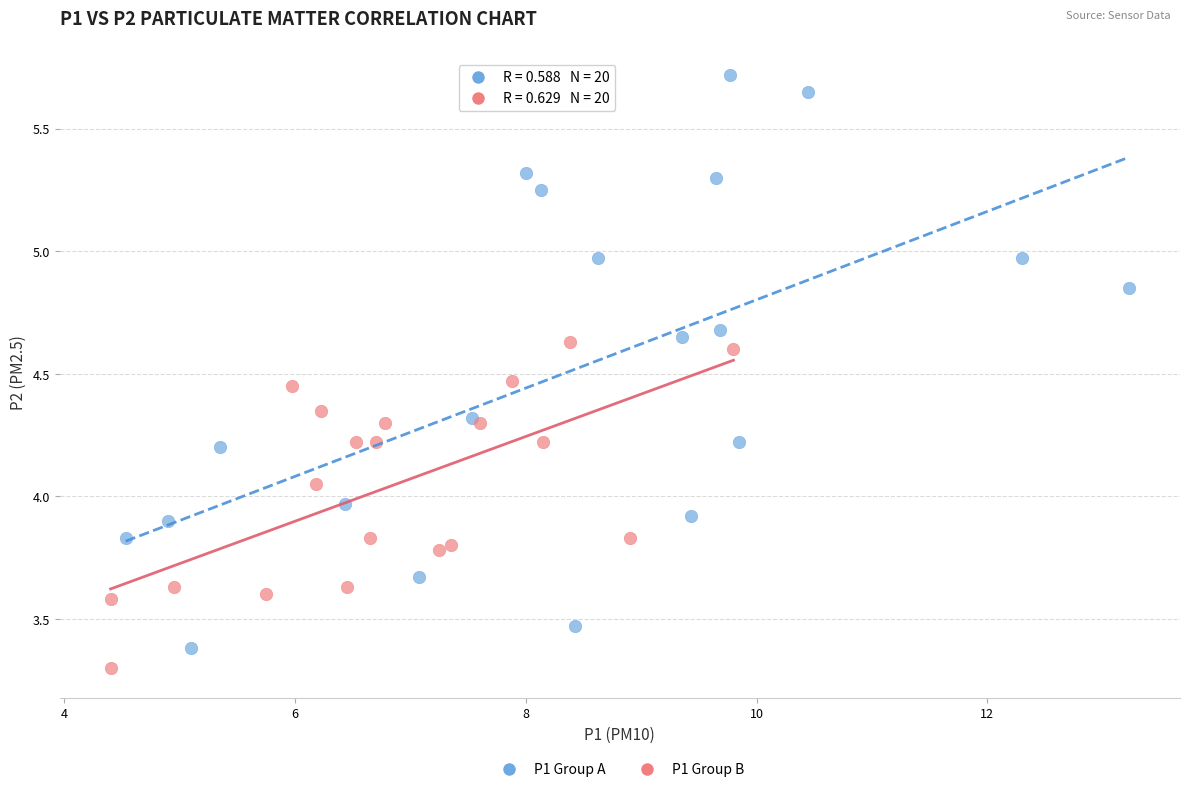

Which series reaches the maximum Y coordinate?

P1 Group A